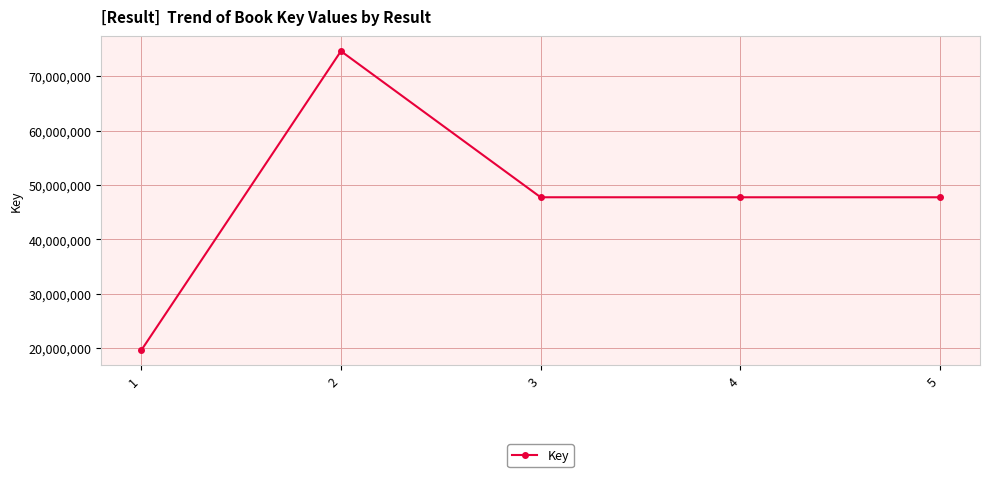

What is the average value?

47501924